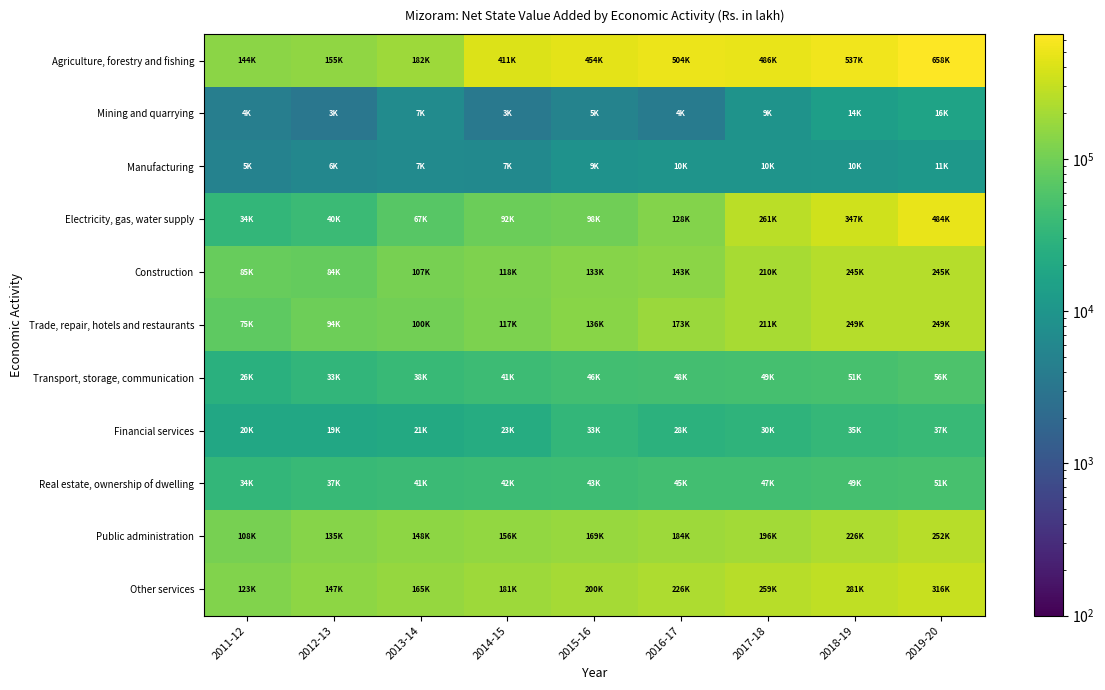

What is the spread (max minus min) of values at 2018-19?

526789.1